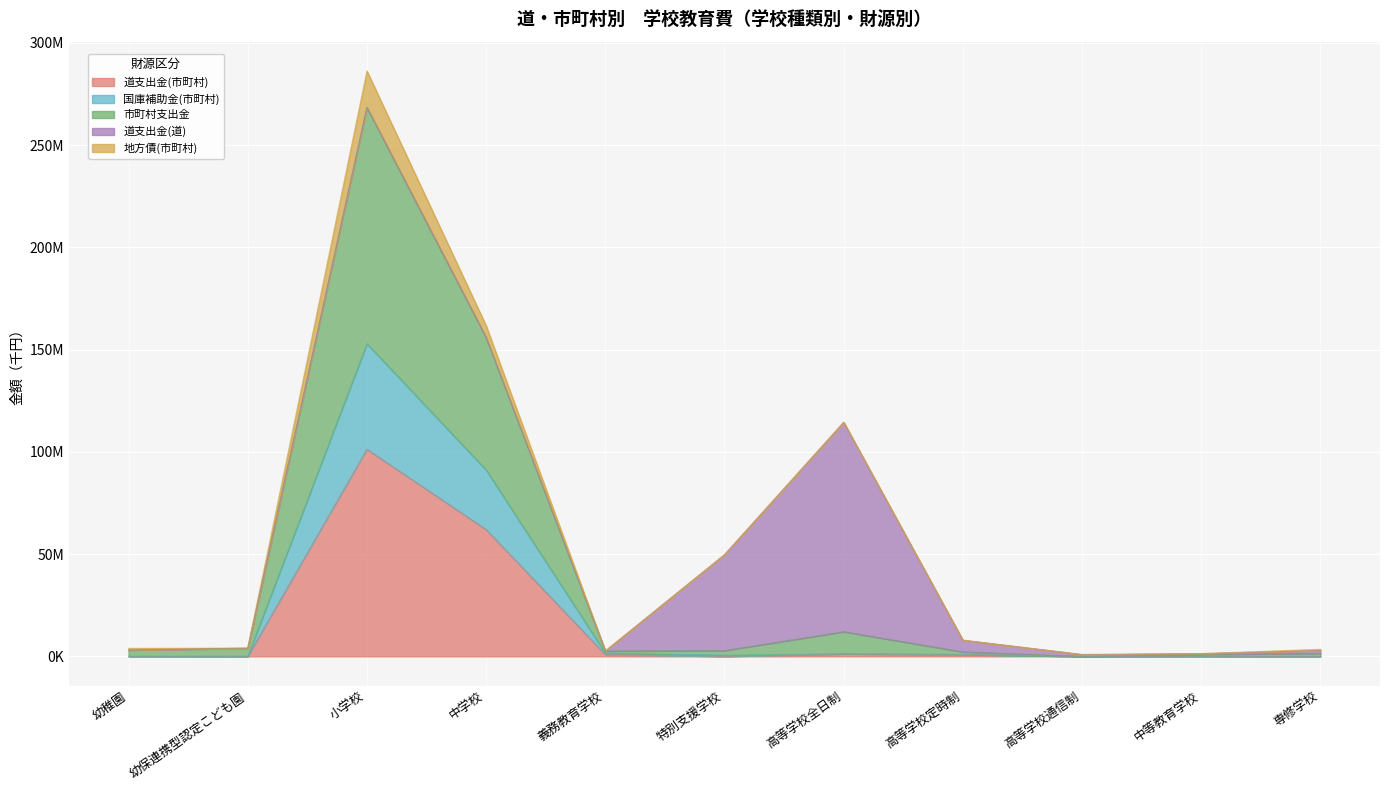

What is the label of the 10th point from the left?

中等教育学校